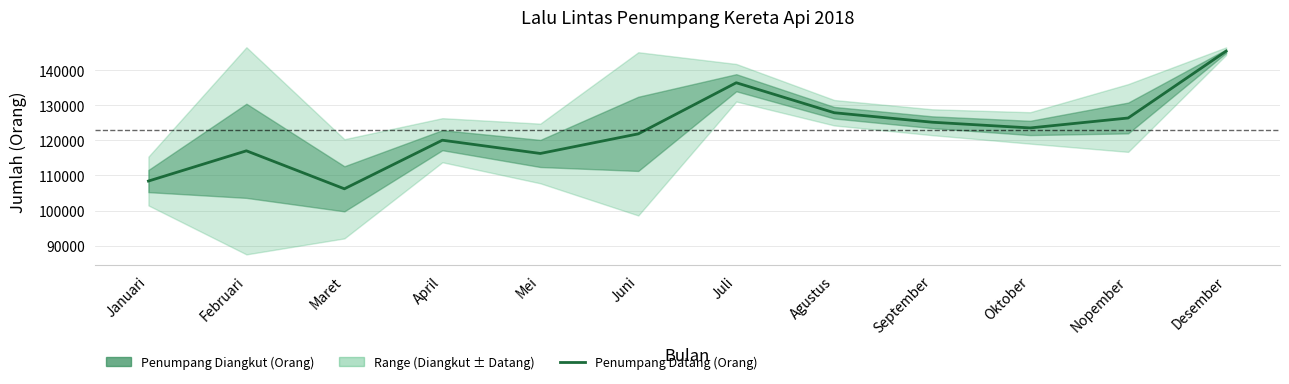

Reading right to left, list all the values displayed in this chart.

145441.0	126386.5	123554.0	125182.0	127887.5	136435.0	121867.5	116275.0	120054.5	106203.5	117031.5	108412.5